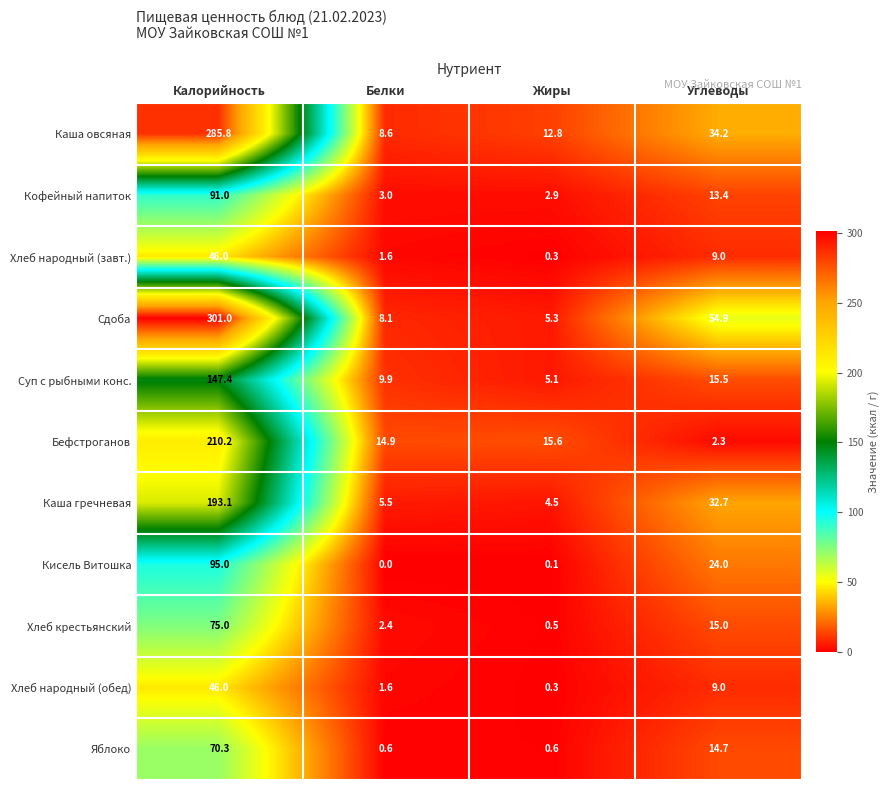

How many data points does each series have?

4